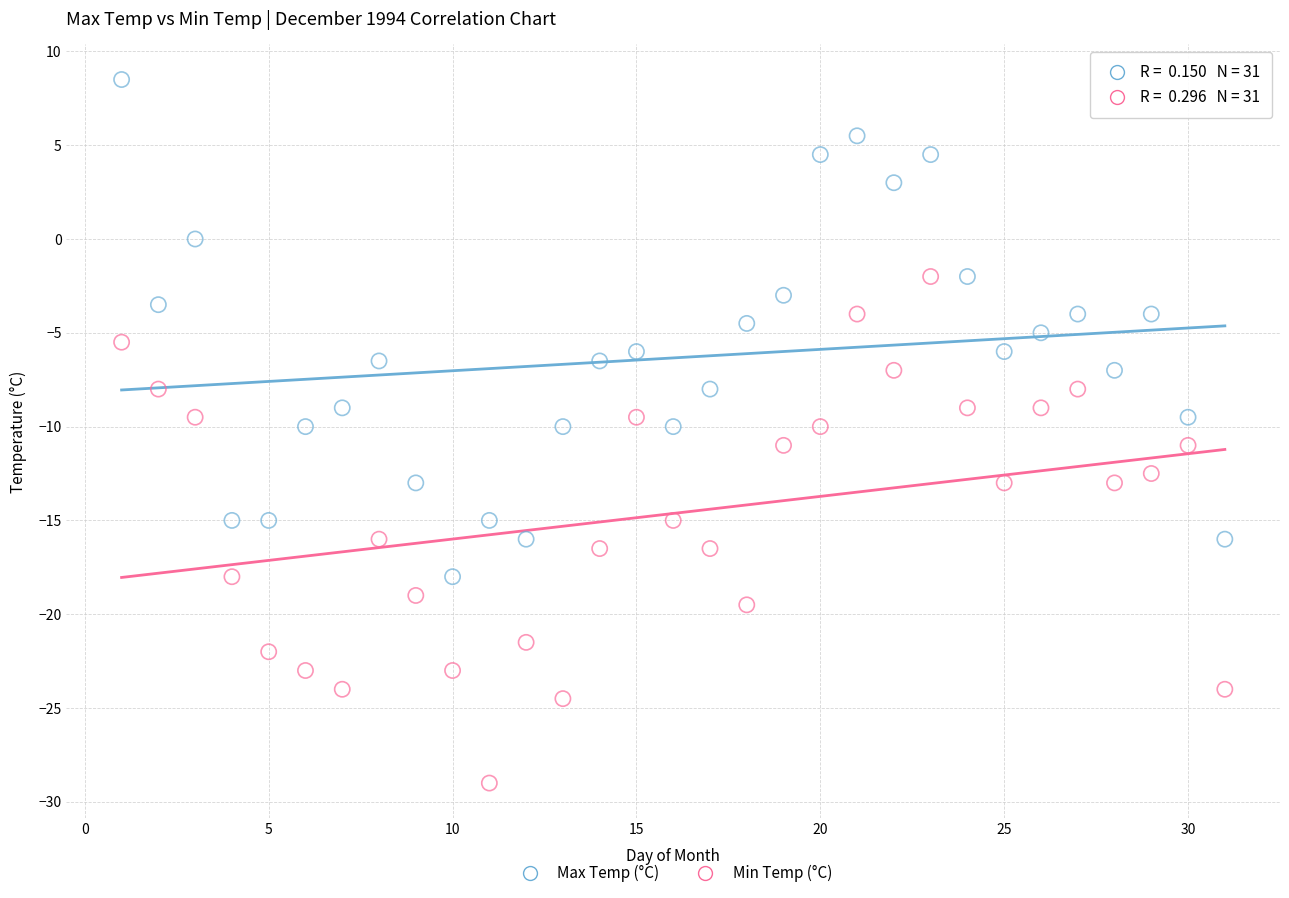

Which series contains the lowest Y value?

Min Temp (°C)